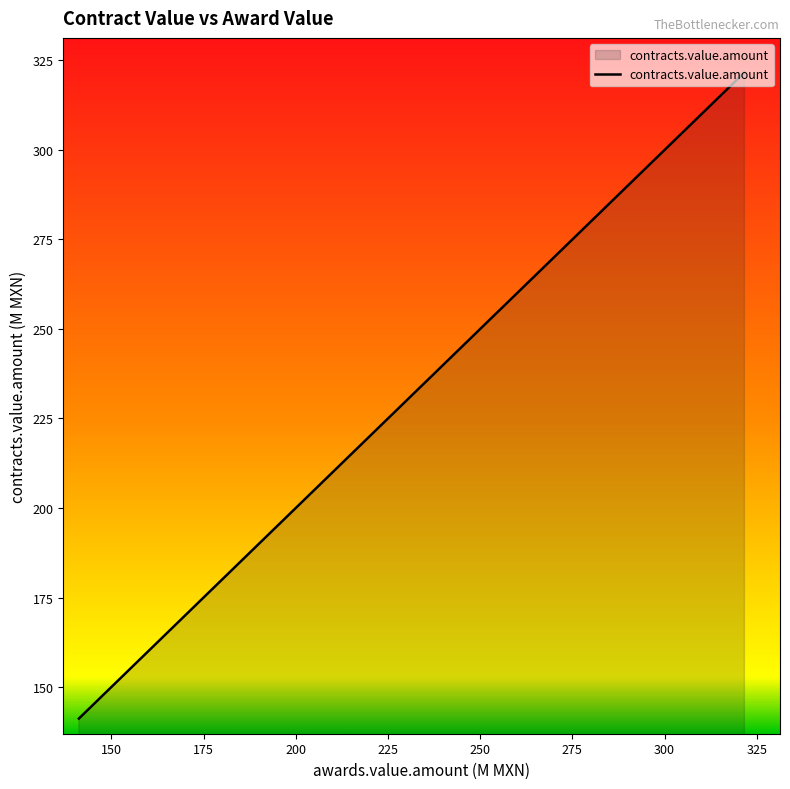

What is the smallest value displayed?

141.2